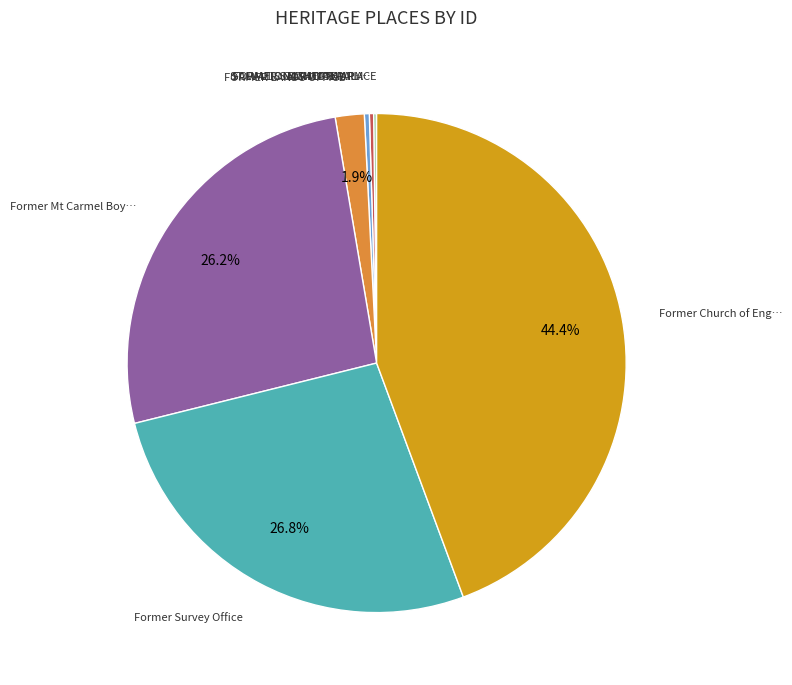

Does any single category account for the majority?

No